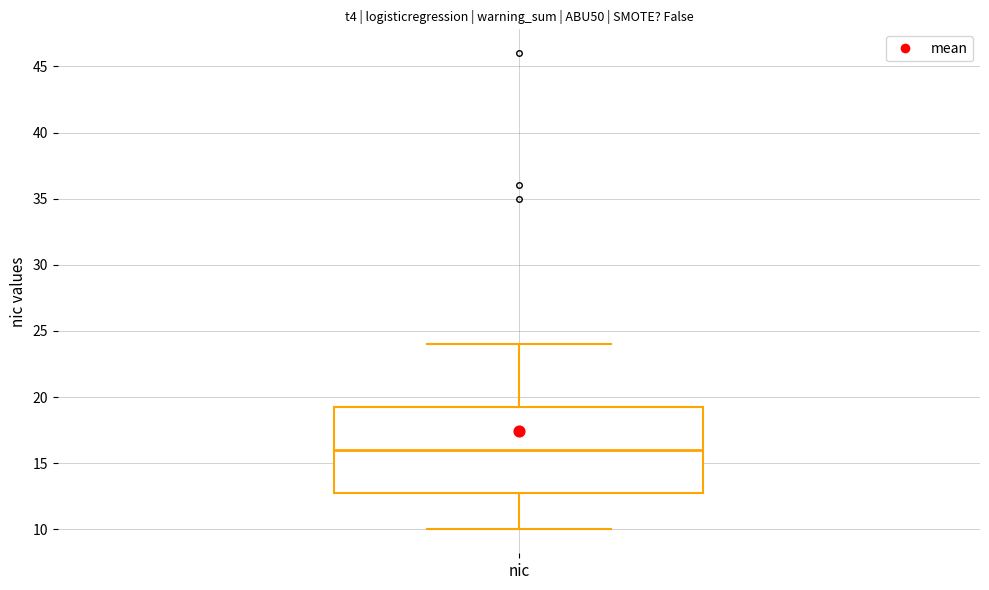

Where does the lower whisker of the box for nic end on the y-axis? The values are not printed on the chart, so give them approximately, as read against the axis.

10.0